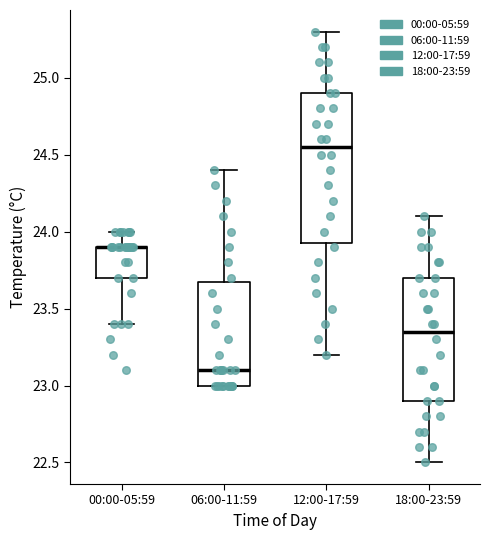

Where is the upper edge of the box for 00:00-05:59 on the y-axis? The values are not printed on the chart, so give them approximately, as read against the axis.

23.90